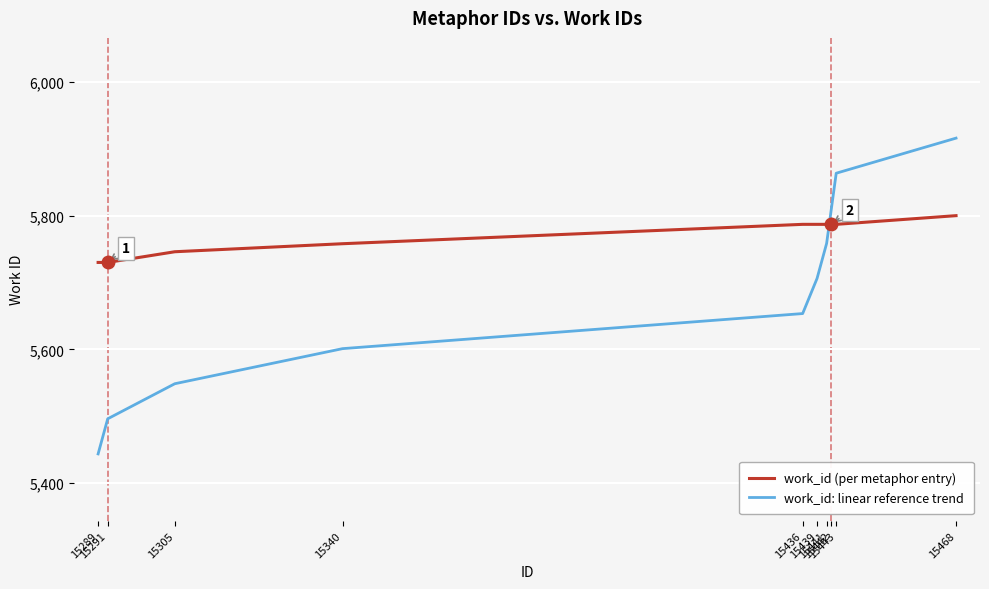

What is the spread (max minus min) of values at 15442?

24.0